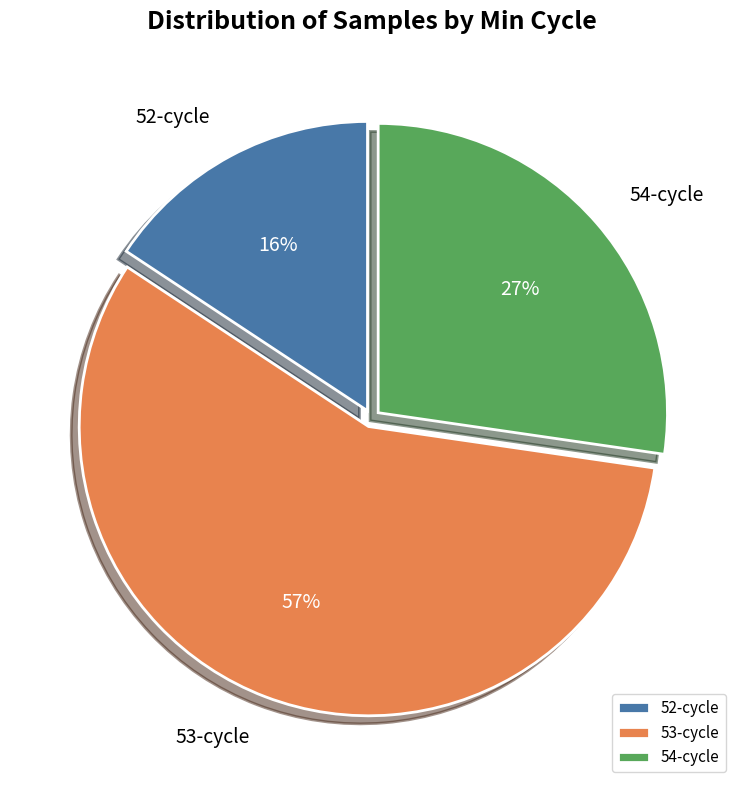

Is it true that 53-cycle is 43% of the pie?

False